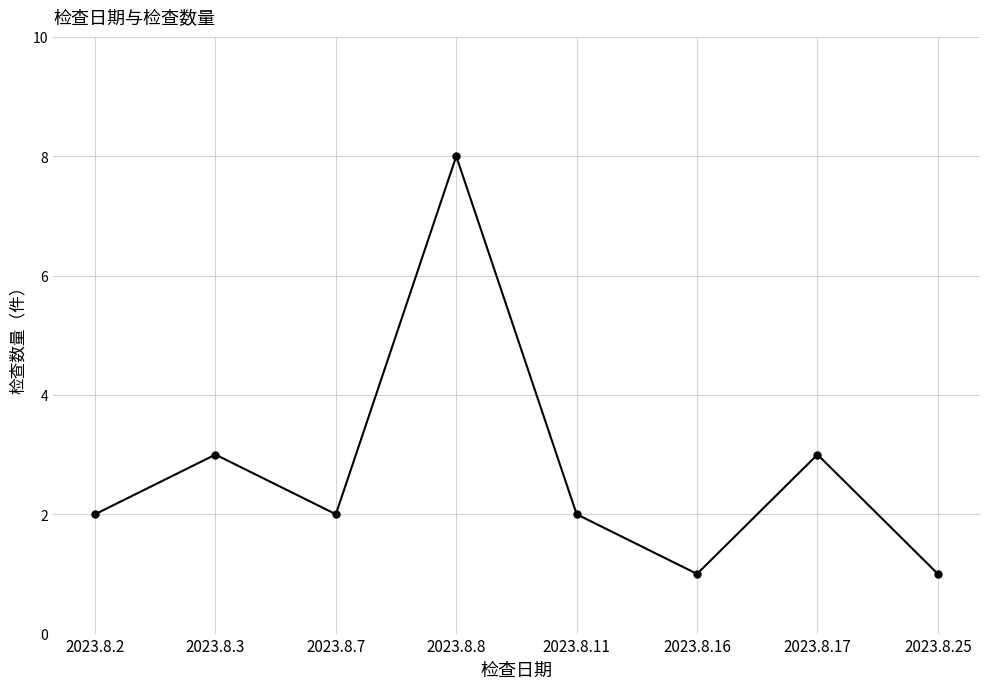

Which label corresponds to the largest value in the chart?

2023.8.8